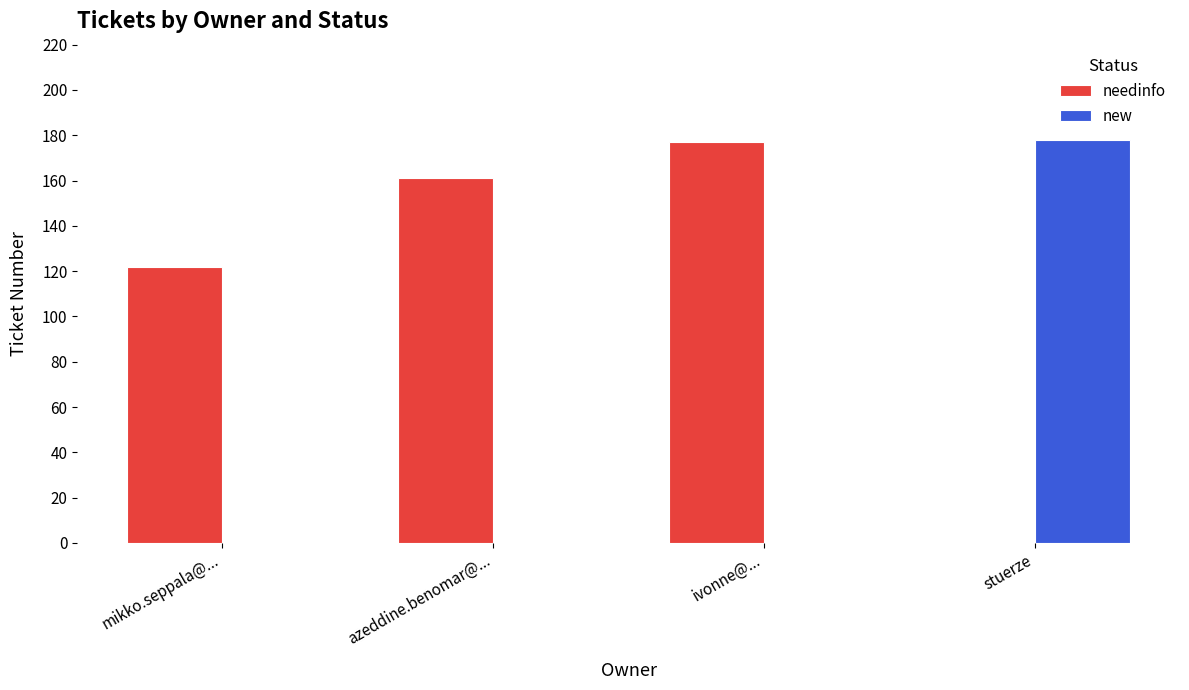

Reading left to right, extract all data points from this chart.

needinfo: mikko.seppala@...=122	azeddine.benomar@...=161	ivonne@...=177	stuerze=0
new: mikko.seppala@...=0	azeddine.benomar@...=0	ivonne@...=0	stuerze=178